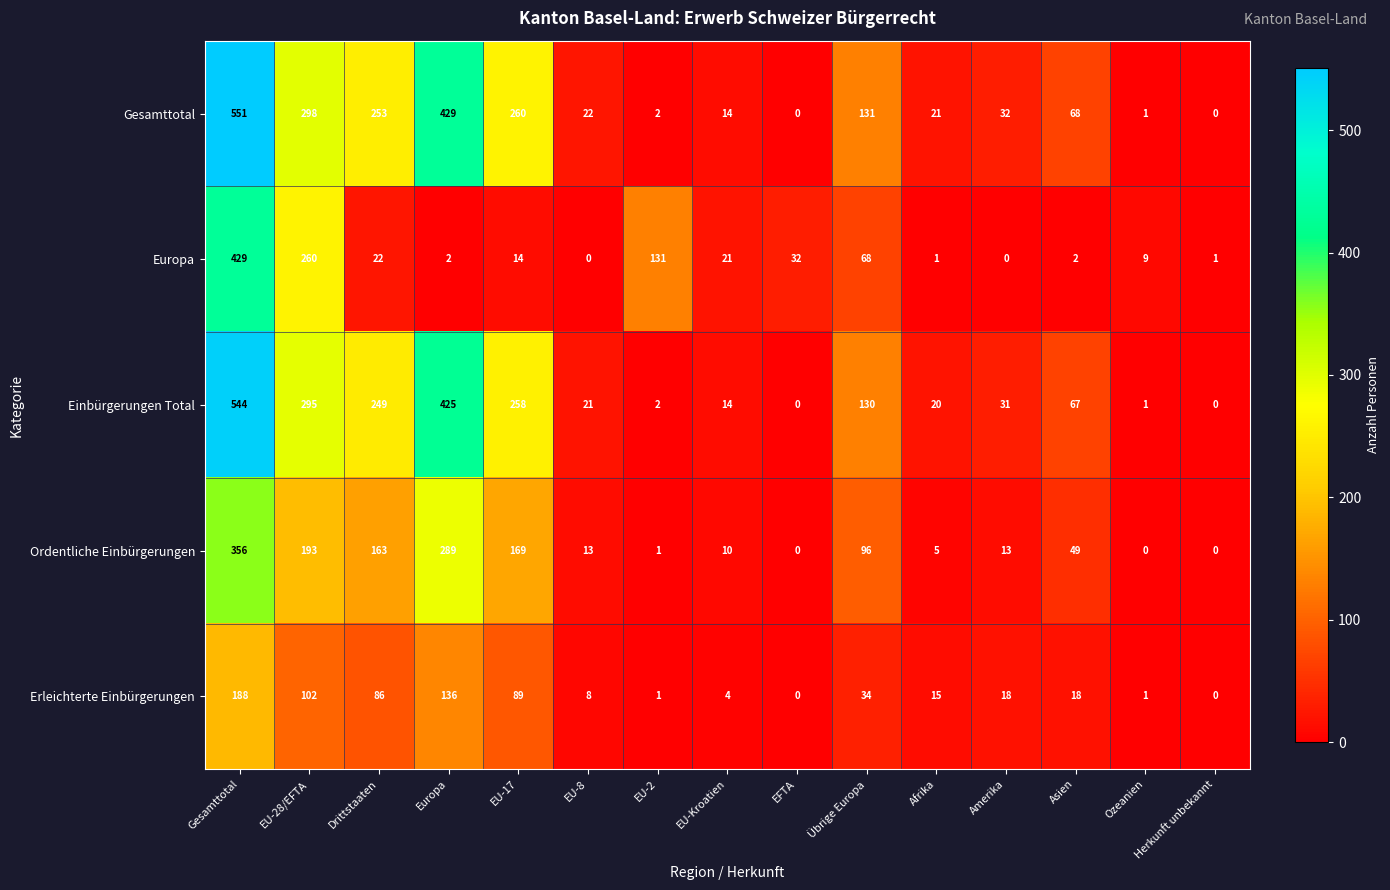

The value of Europa at Herkunft unbekannt is 1. True or false?

True